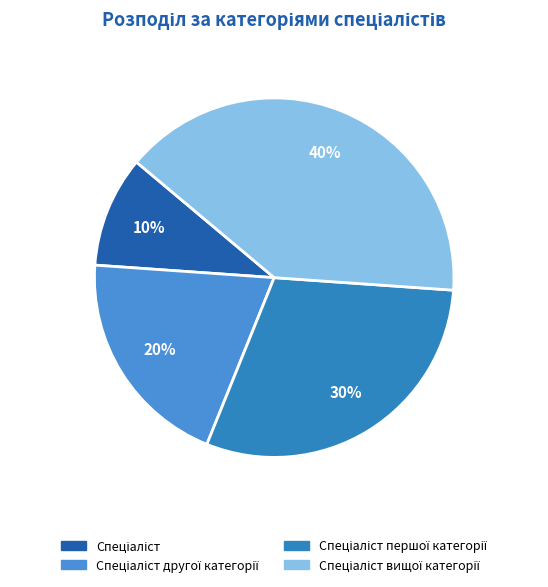

How many slices are in this pie chart?

4